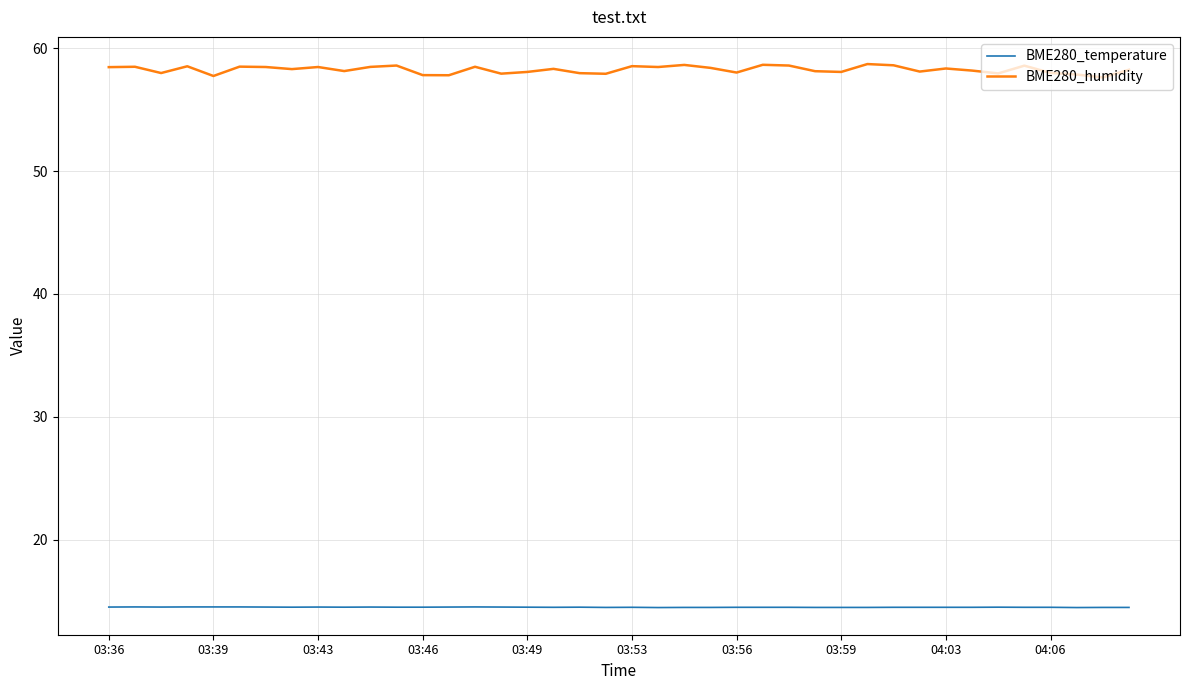

How many categories are shown in the chart?

40